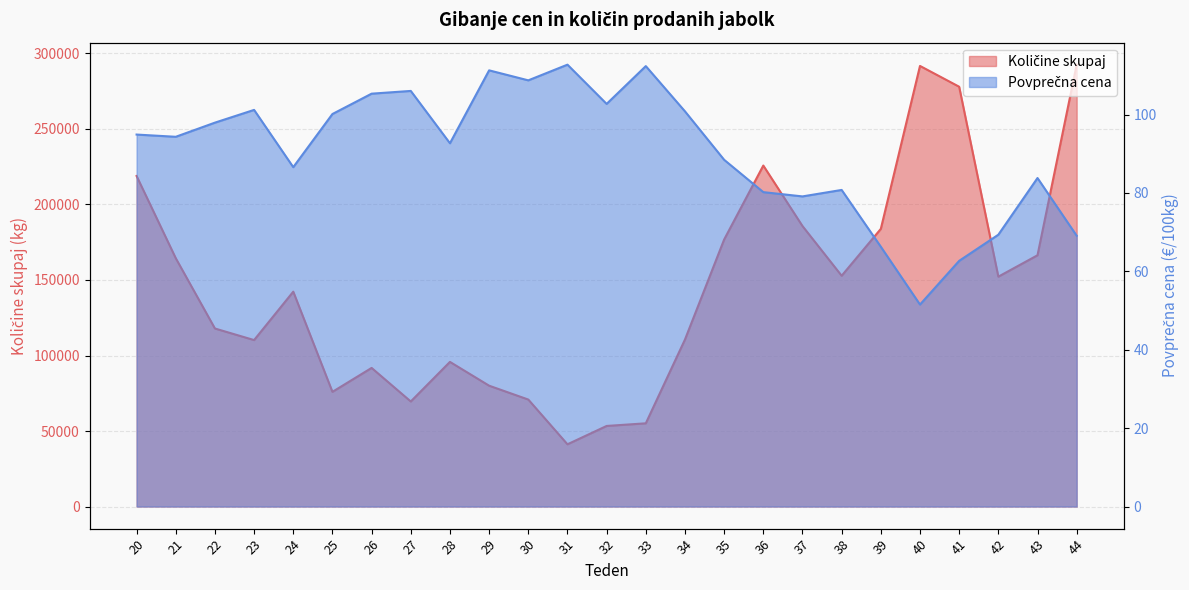

True or false: Povprečna cena and Količine skupaj intersect in this chart.

False